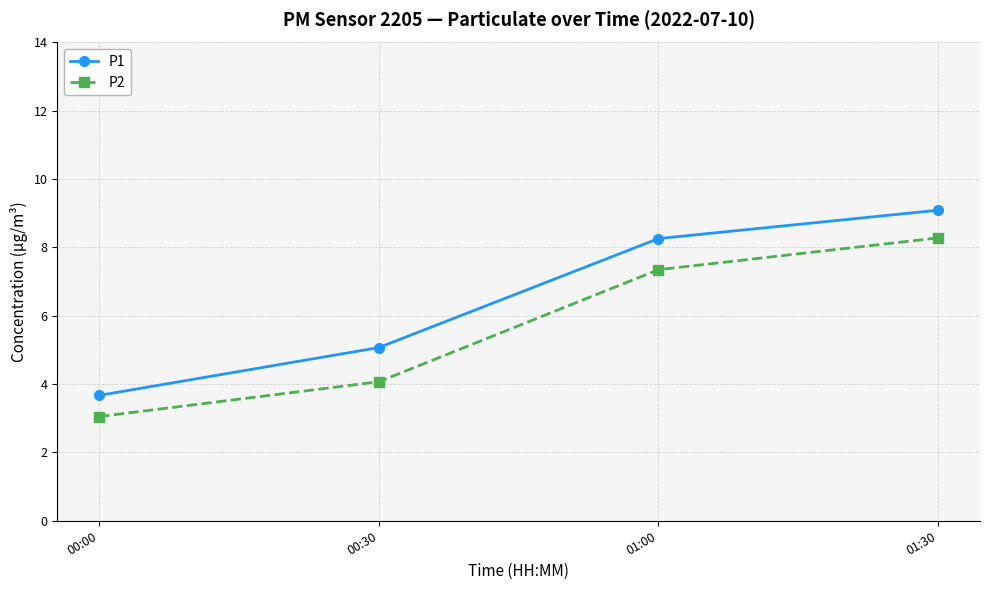

True or false: P1 has more than 1 interior local peaks.

False